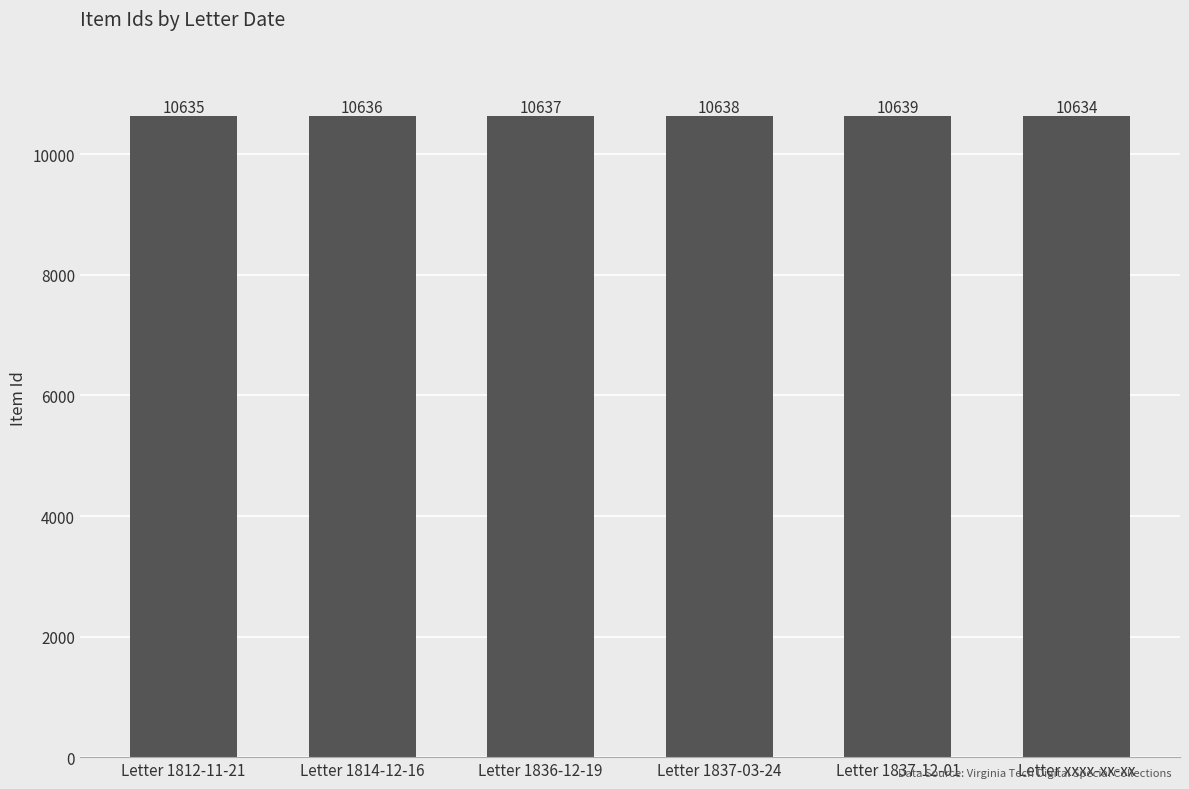

How many series are shown in this chart?

1